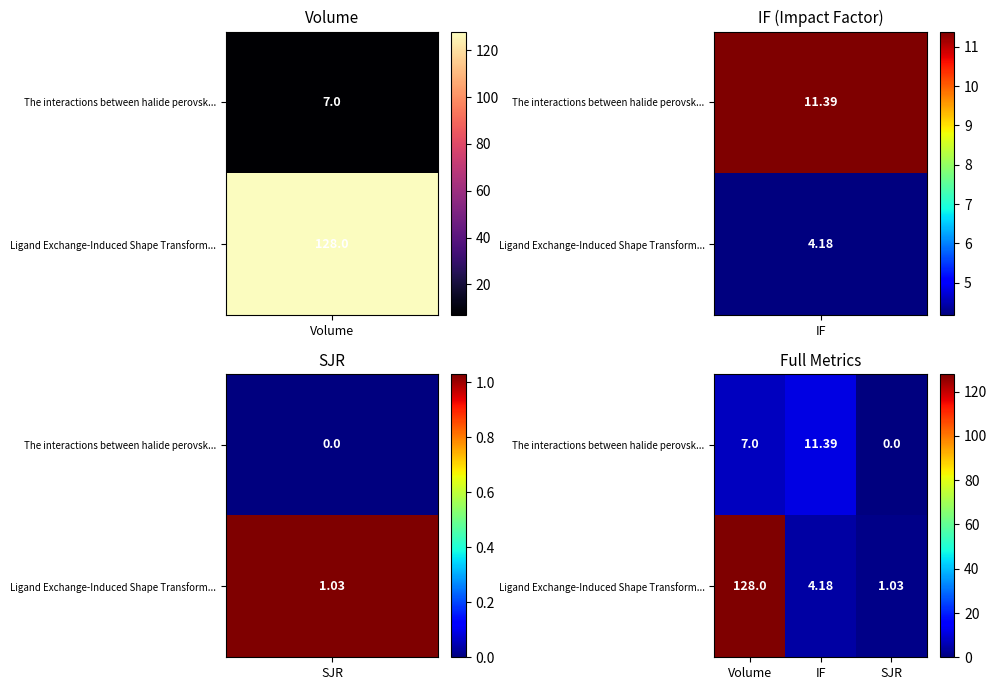

At which category does the chart reach its peak across all series?

Volume